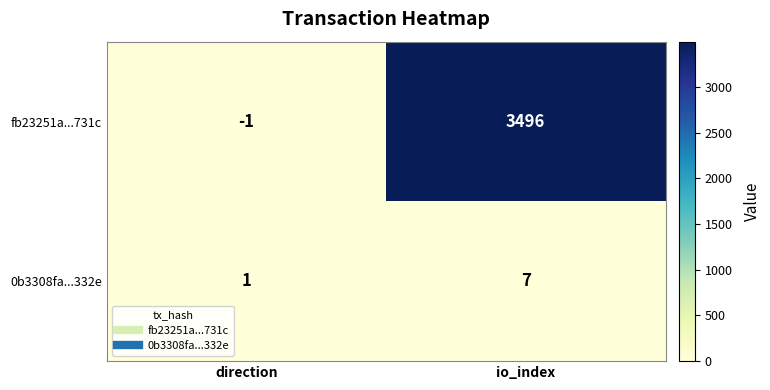

What value does the 0b3308fa...332e series have at io_index?

7